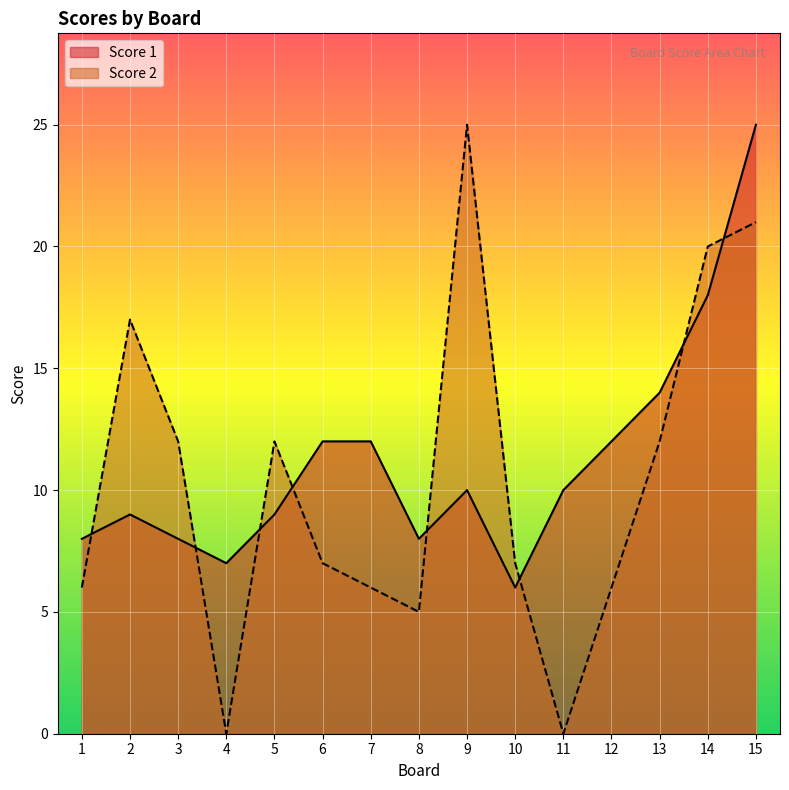

What is the sum of the Score 2 values at 4 and 7?

6